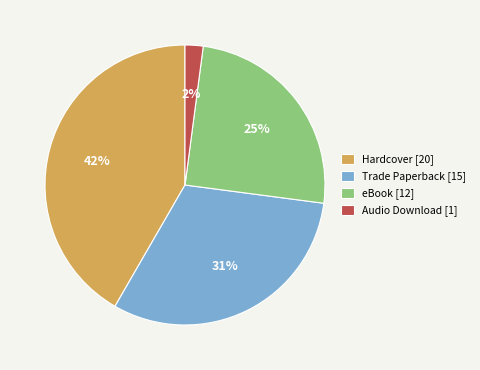

What is the largest slice in the pie chart?

Hardcover